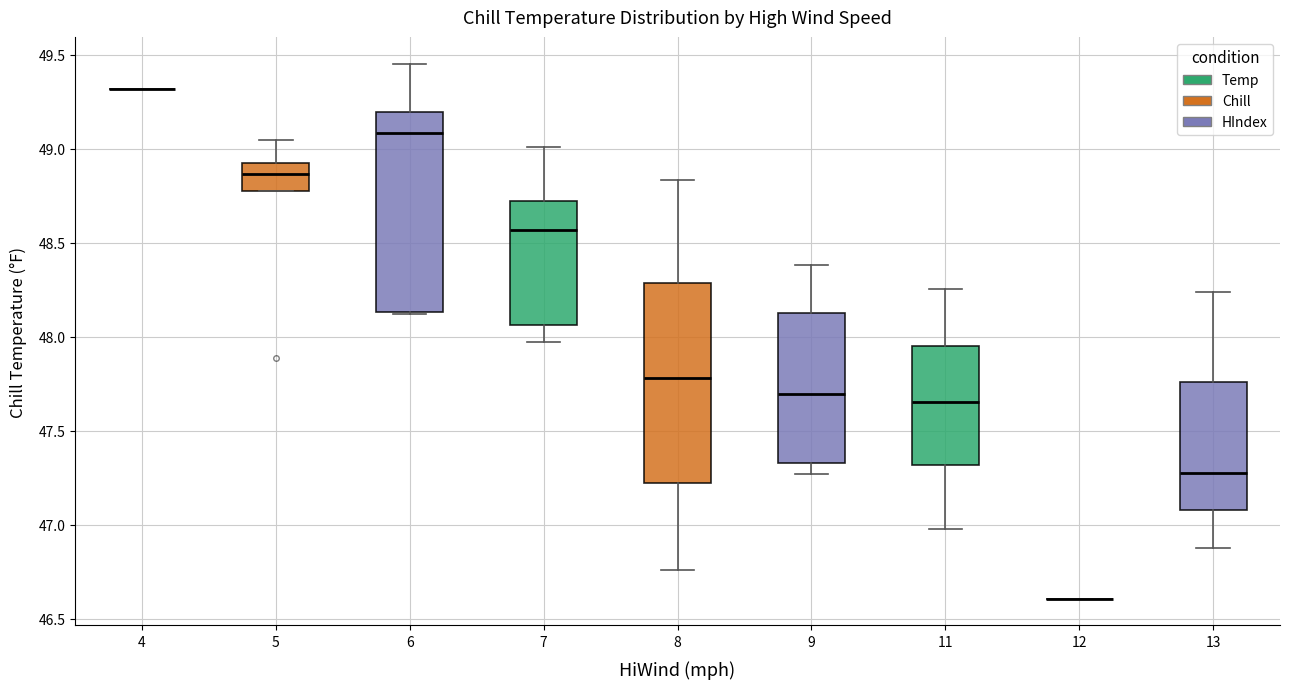

Reading left to right, transcribe this box plot: for each box, give where its median line is, the range the box spans, and where its two whiskers end, as read against the y-axis. The values are not printed on the chart, so give them approximately, as read against the axis.

4: box collapsed to a line at 49.30, whiskers 49.30 to 49.30
5: median 48.85, box 48.75 to 48.90, whiskers 48.75 to 49.05
6: median 49.10, box 48.15 to 49.20, whiskers 48.10 to 49.45
7: median 48.55, box 48.05 to 48.70, whiskers 47.95 to 49.00
8: median 47.80, box 47.20 to 48.30, whiskers 46.75 to 48.85
9: median 47.70, box 47.35 to 48.15, whiskers 47.25 to 48.40
11: median 47.65, box 47.30 to 47.95, whiskers 47.00 to 48.25
12: box collapsed to a line at 46.60, whiskers 46.60 to 46.60
13: median 47.30, box 47.10 to 47.75, whiskers 46.90 to 48.25